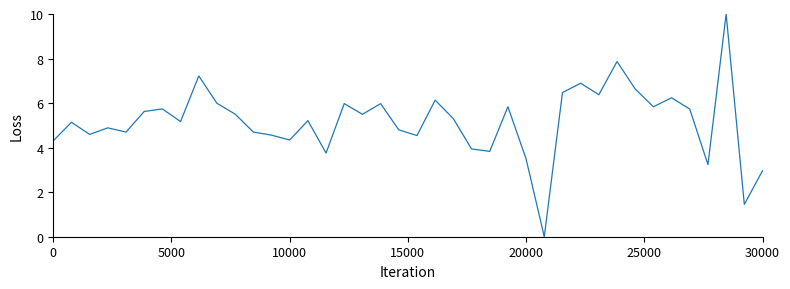

What is the greatest value displayed?

10.0